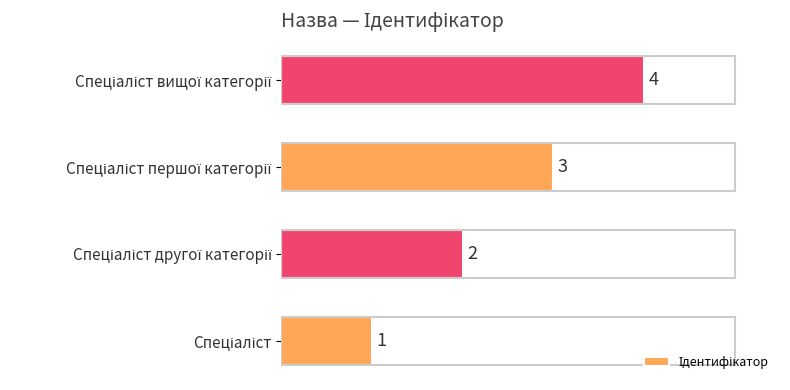

What is the sum of all values?

10